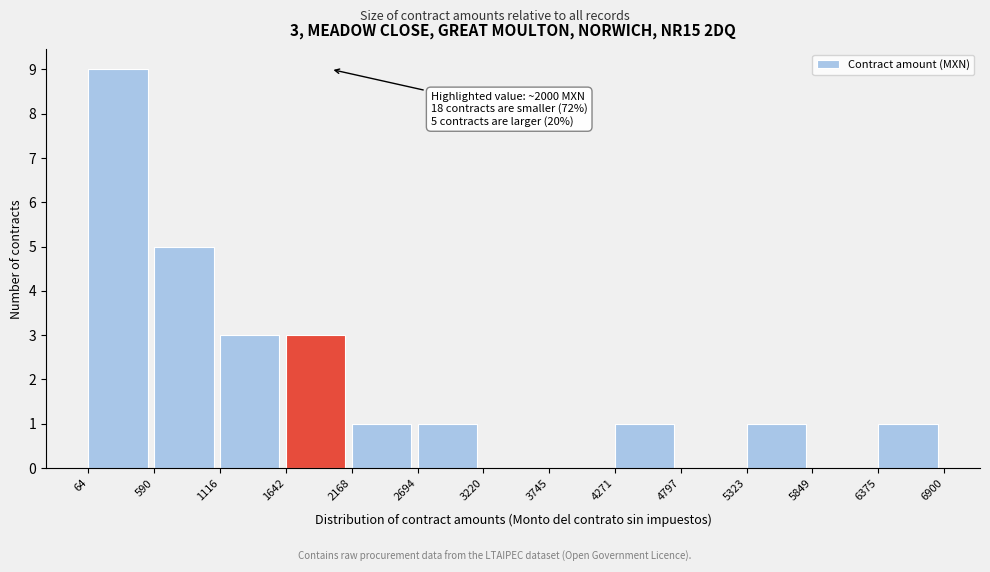

Which range on the x-axis has the tallest bar?

64 to 590